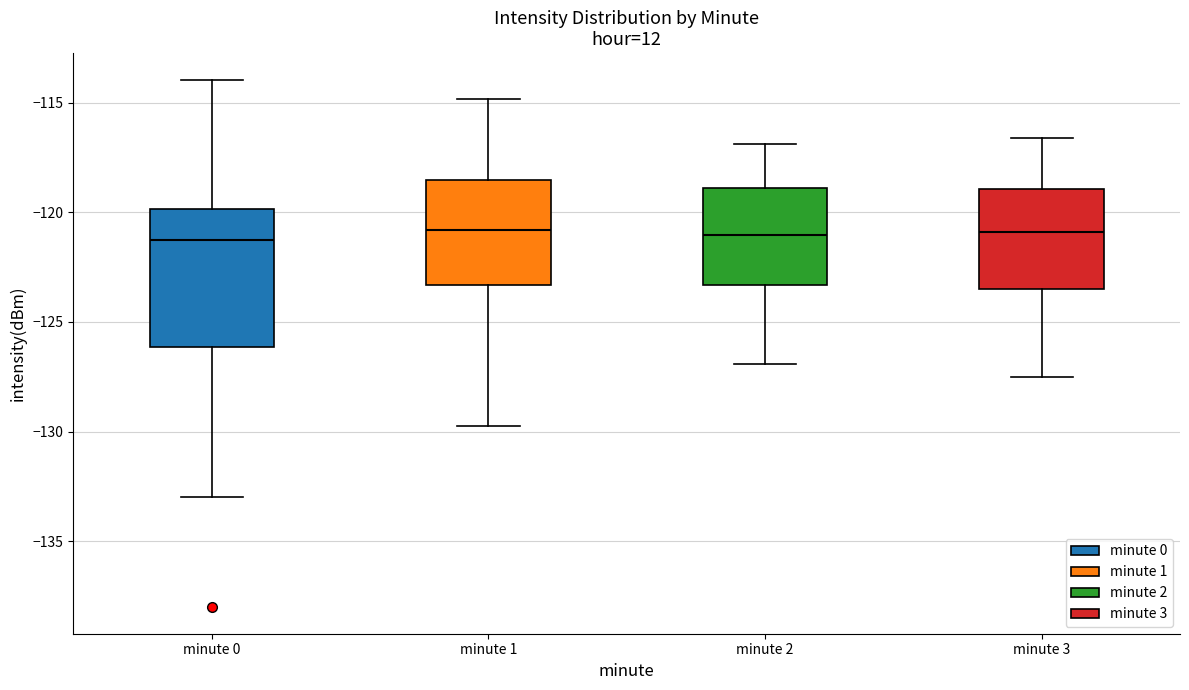

Comparing the boxes themselves (not the whiskers), which one is the tallest?

minute 0